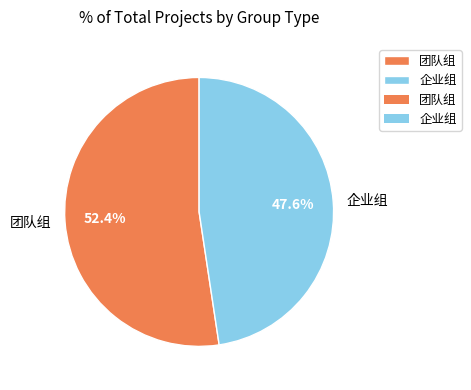

Which has a higher value, 企业组 or 团队组?

团队组